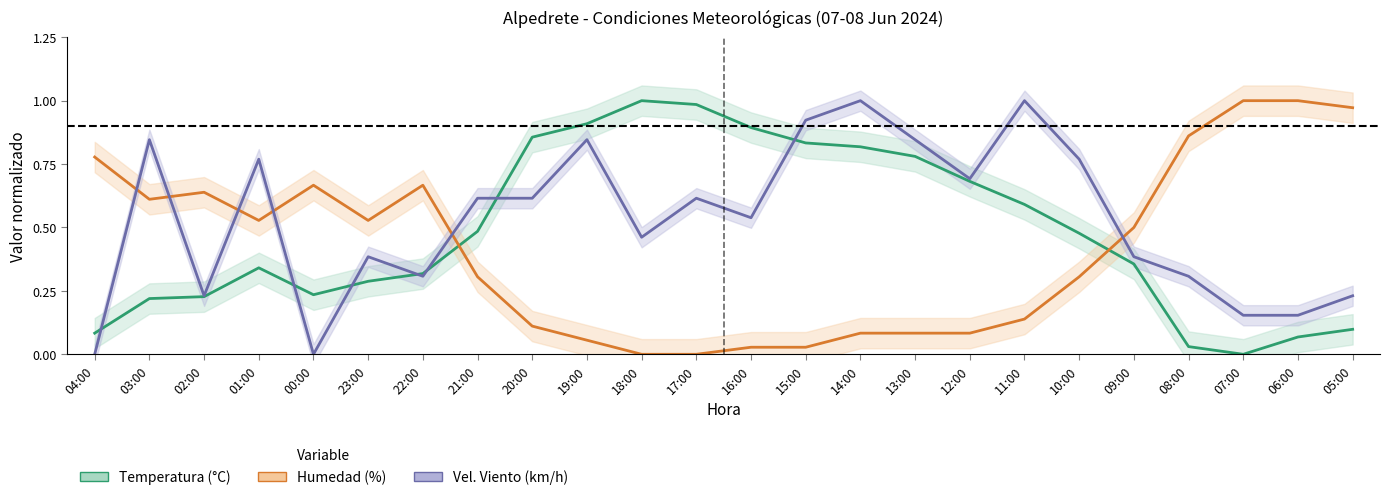

What is the sum of the Temperatura values at 09:00 and 01:00?

0.7